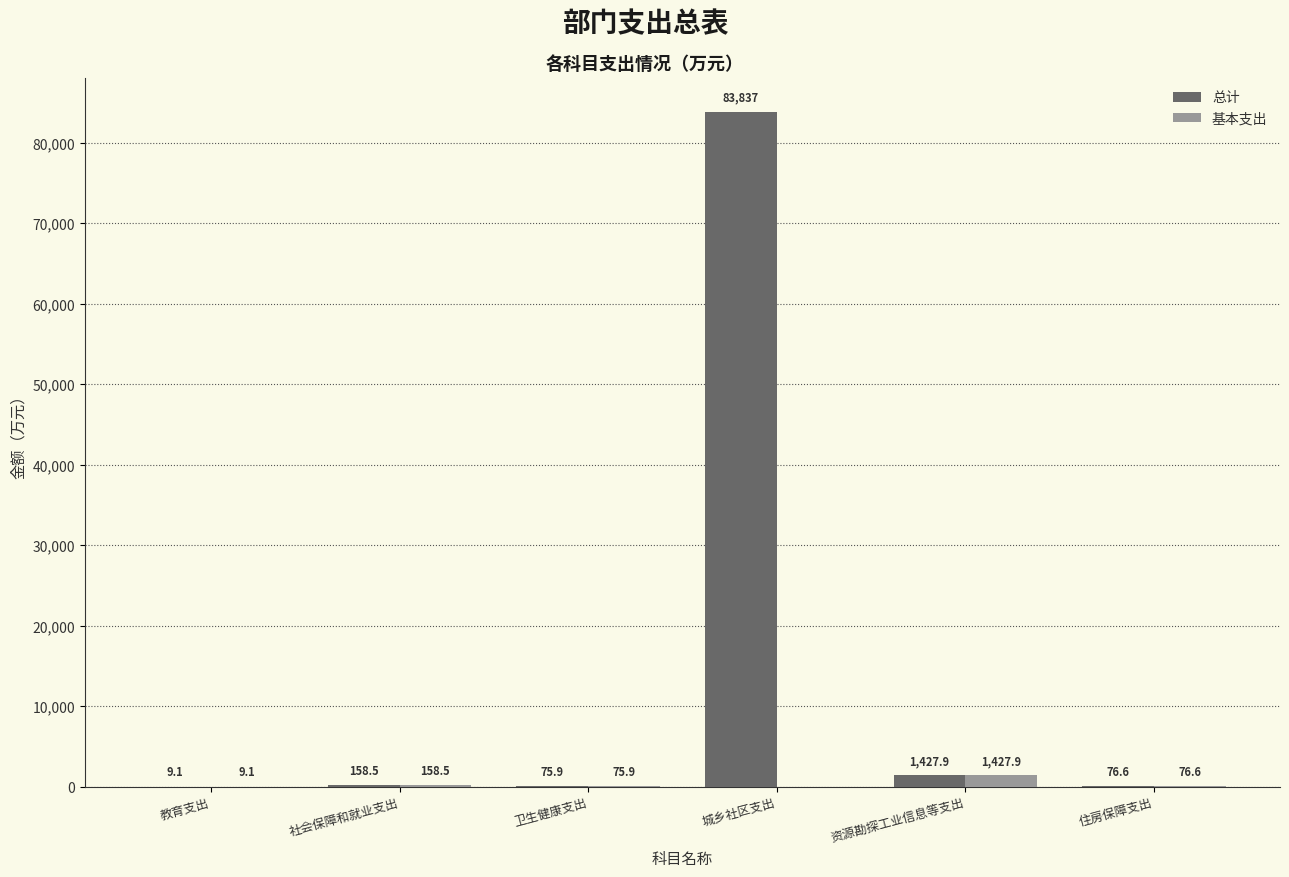

How many groups of bars are there?

6